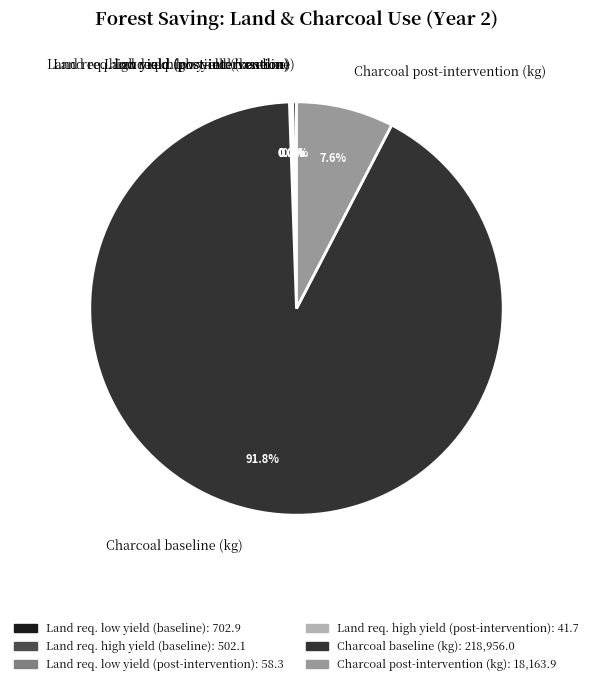

Approximately how many times larger is the value at Charcoal post-intervention (kg) compared to Land req. low yield (baseline)?

25.8